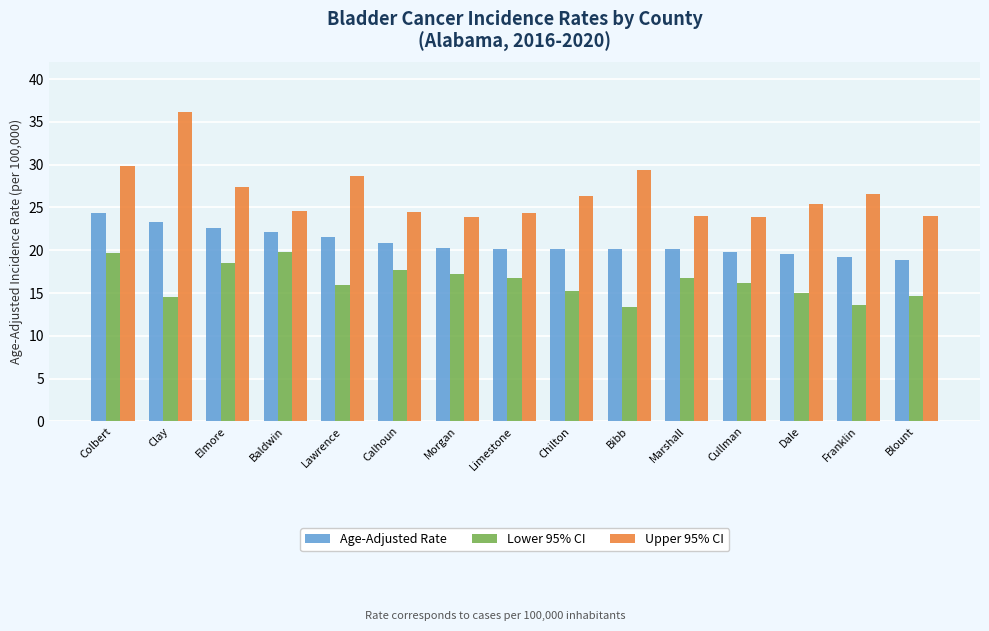

The Lower 95% CI series shows 21.2 at Dale. True or false?

False